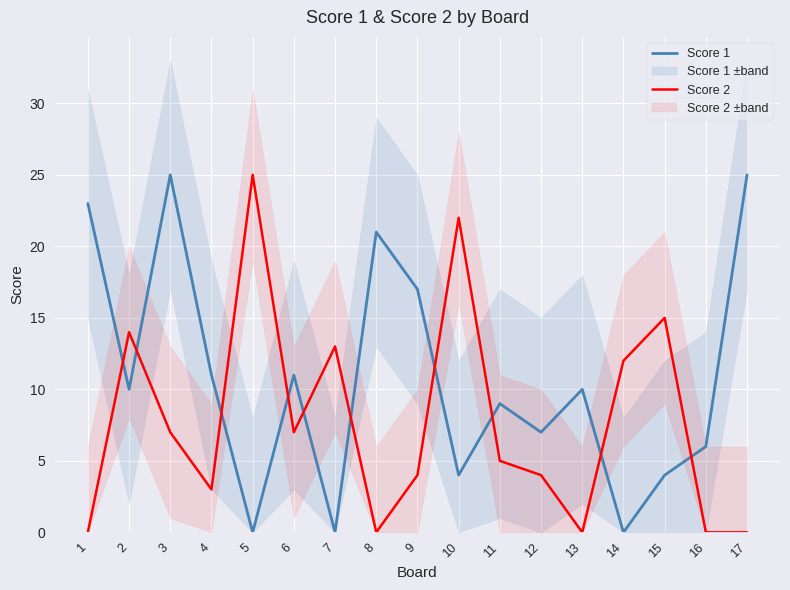

At how many categories does at least one series exceed 18?

6